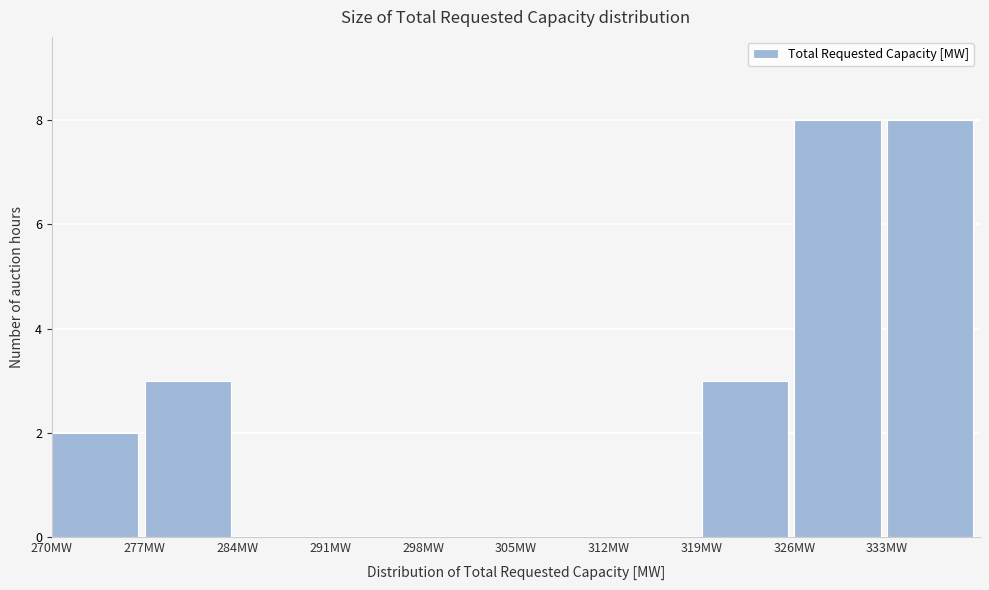

Reading left to right, transcribe this chart: for each bar, give the range it covers on the x-axis and its height. The values are not printed on the chart, so give them approximately, as read against the axis.

270 to 277: 2
277 to 284: 3
284 to 291: 0
291 to 298: 0
298 to 305: 0
305 to 312: 0
312 to 319: 0
319 to 326: 3
326 to 333: 8
333 to 340: 8